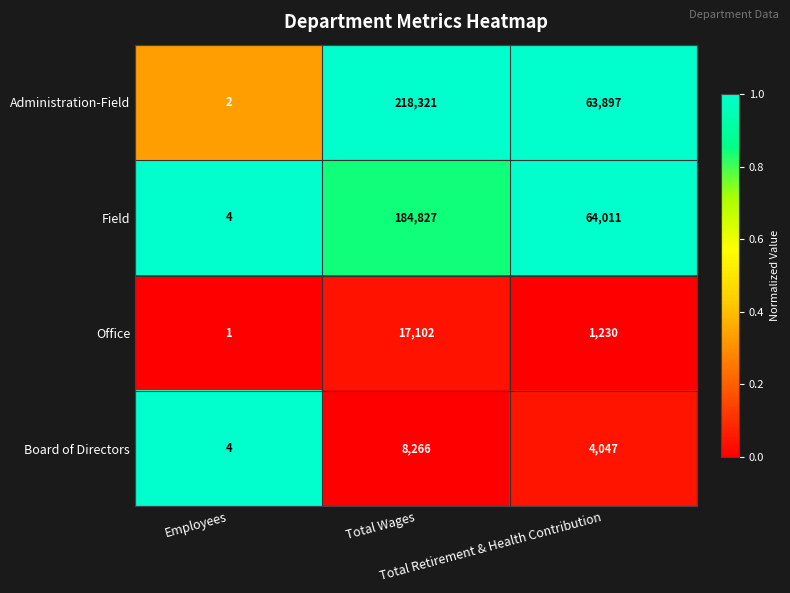

List the series in order of their peak value, lowest first.

Board of Directors, Office, Field, Administration-Field